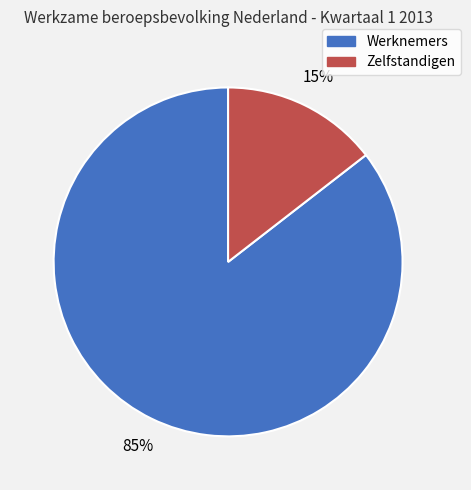

To the nearest percent, what is the combined percentage of Werknemers and Zelfstandigen?

100%